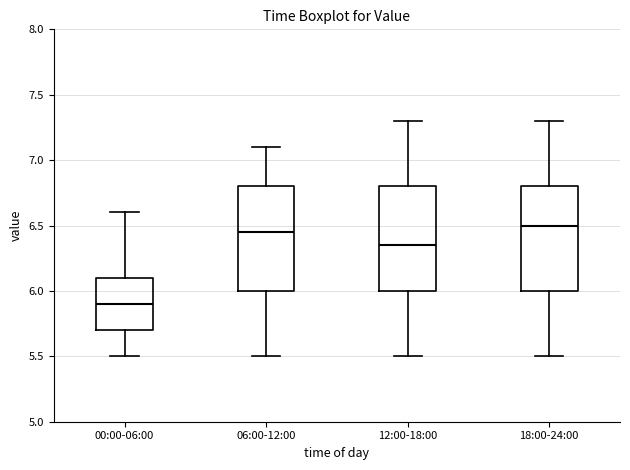

Reading left to right, transcribe this box plot: for each box, give where its median line is, the range the box spans, and where its two whiskers end, as read against the y-axis. The values are not printed on the chart, so give them approximately, as read against the axis.

00:00-06:00: median 5.90, box 5.70 to 6.10, whiskers 5.50 to 6.60
06:00-12:00: median 6.45, box 6.00 to 6.80, whiskers 5.50 to 7.10
12:00-18:00: median 6.35, box 6.00 to 6.80, whiskers 5.50 to 7.30
18:00-24:00: median 6.50, box 6.00 to 6.80, whiskers 5.50 to 7.30